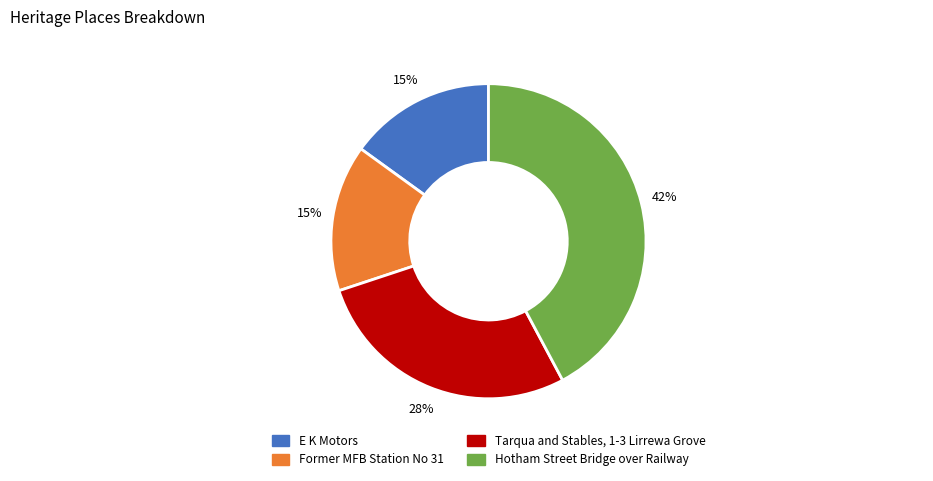

Is it true that E K Motors is 27% of the pie?

False